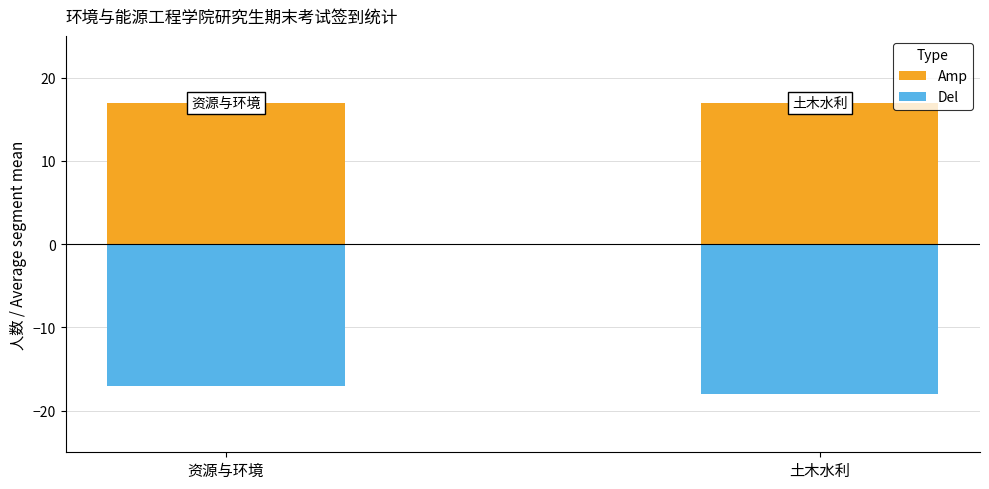

At how many categories does at least one series exceed -13?

2